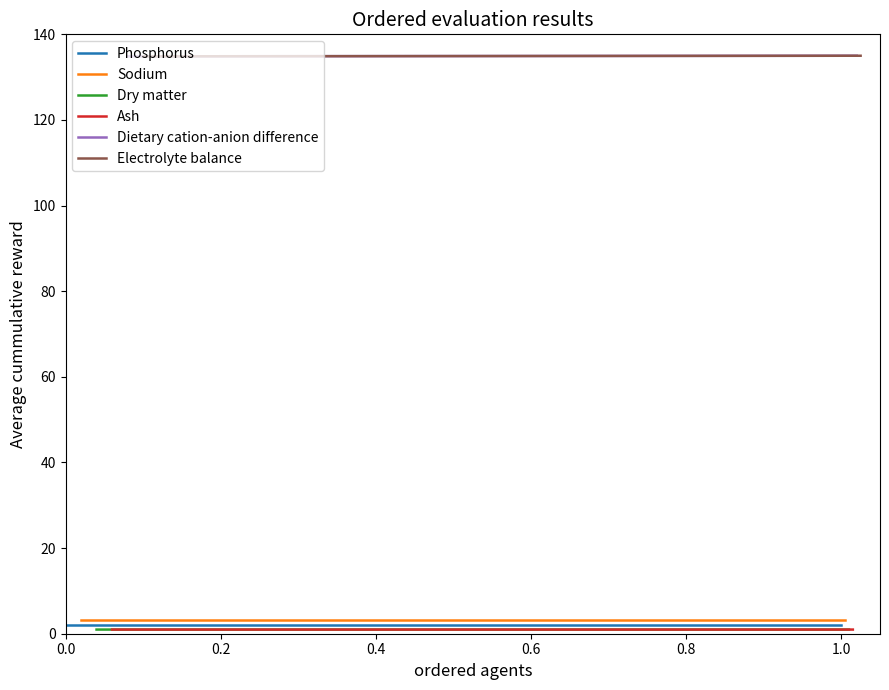

What is the approximate value of Dry matter at 0.2?

1.0